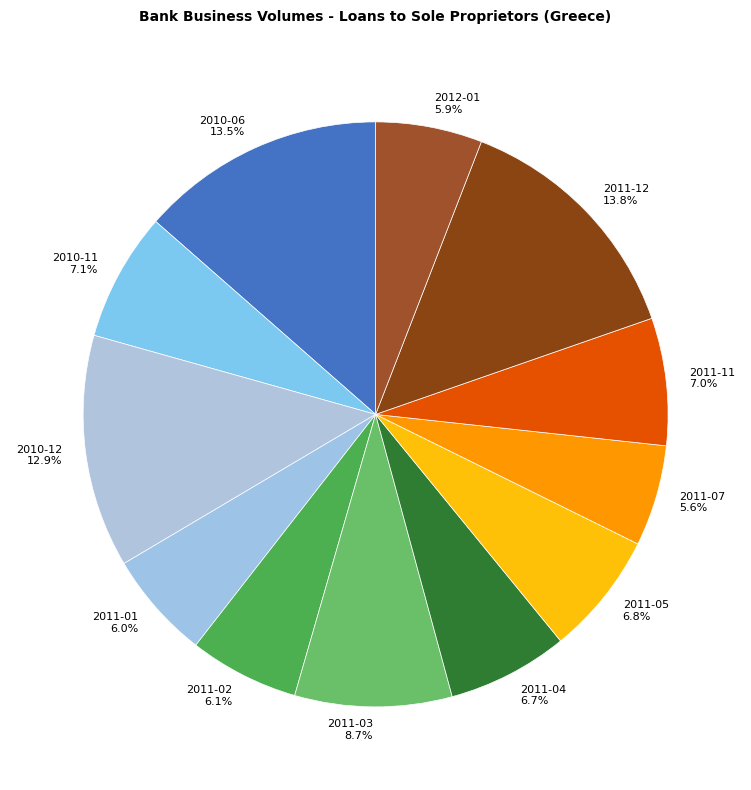

How many segments does this pie chart have?

12